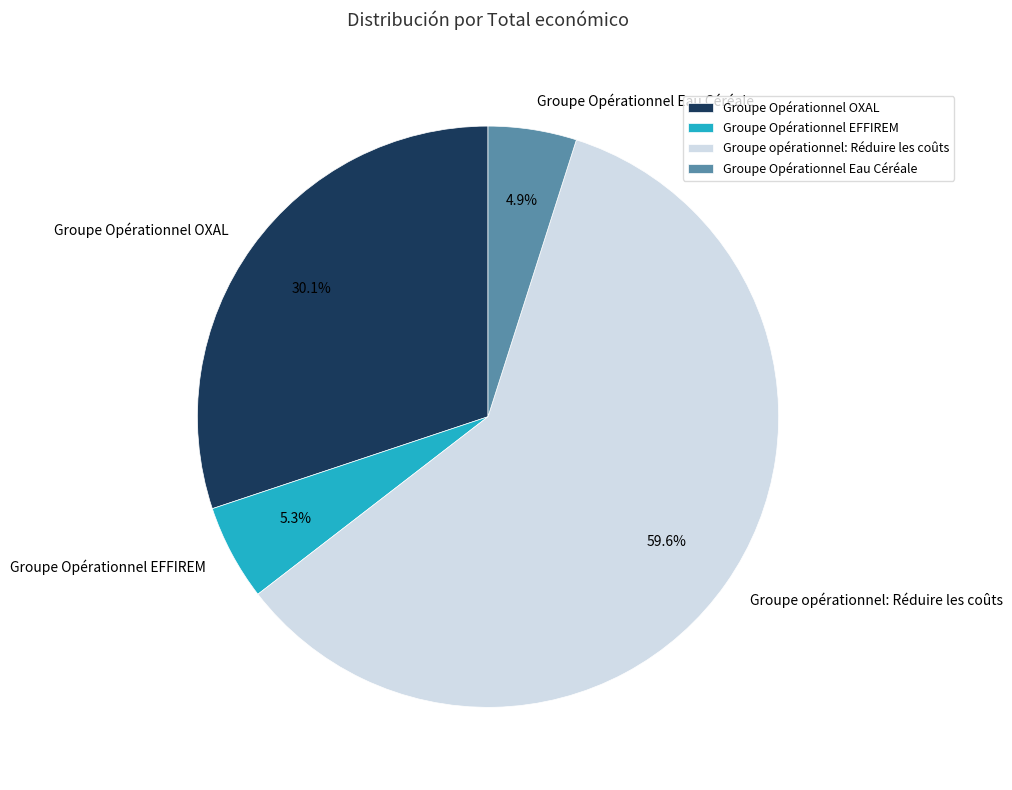

Do Groupe Opérationnel Eau Céréale and Groupe Opérationnel EFFIREM together represent more than half of the pie?

No